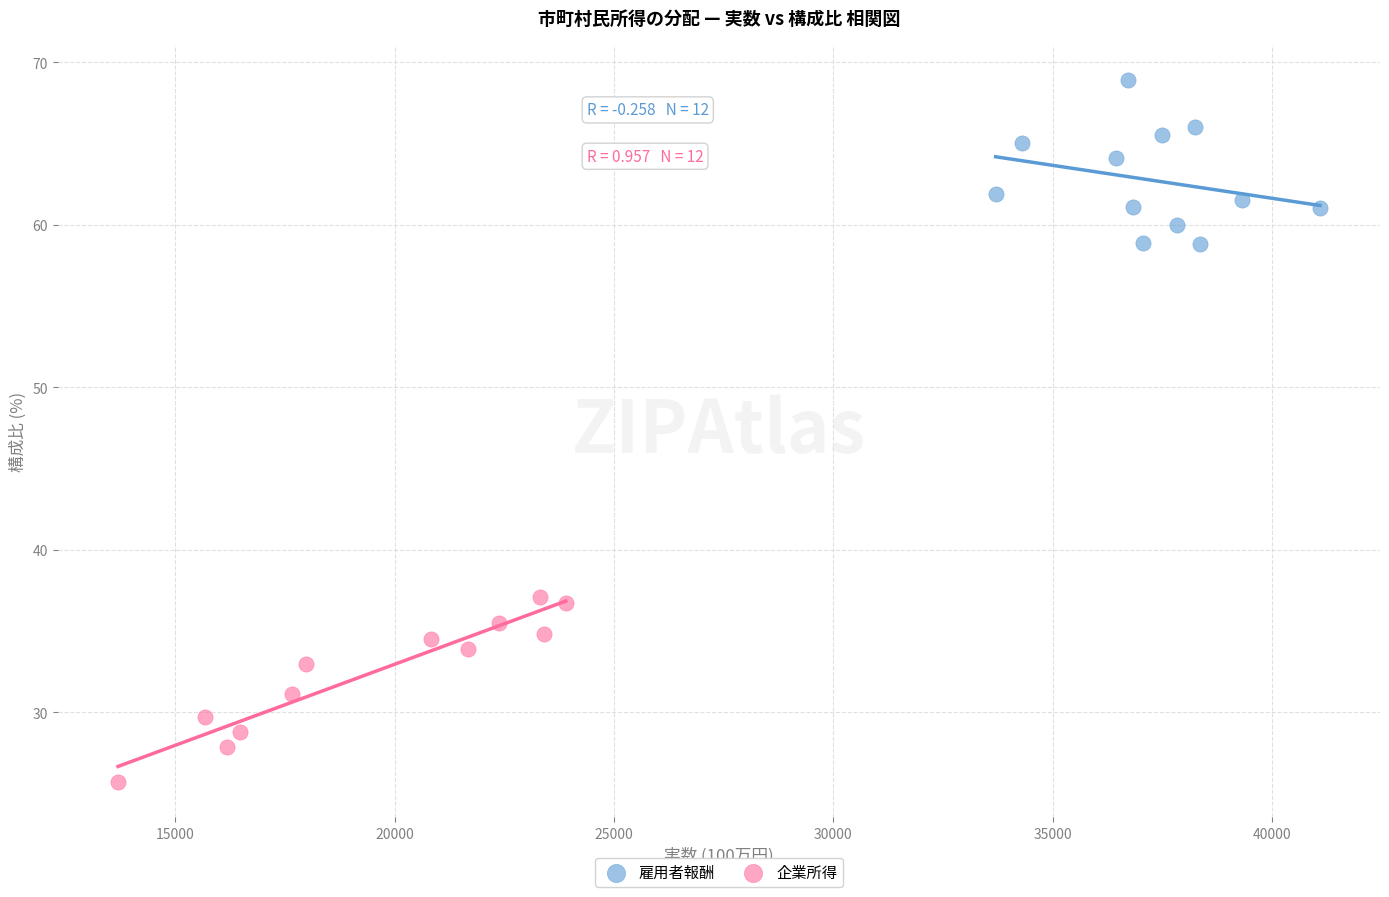

Which series reaches the maximum Y coordinate?

雇用者報酬